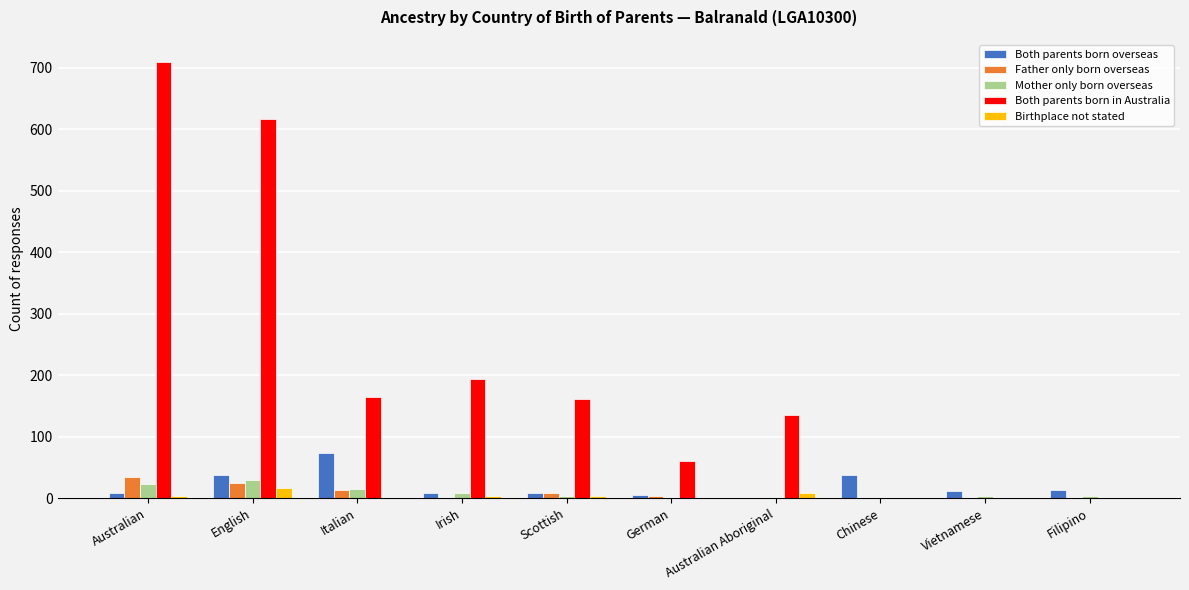

How many groups of bars are there?

10